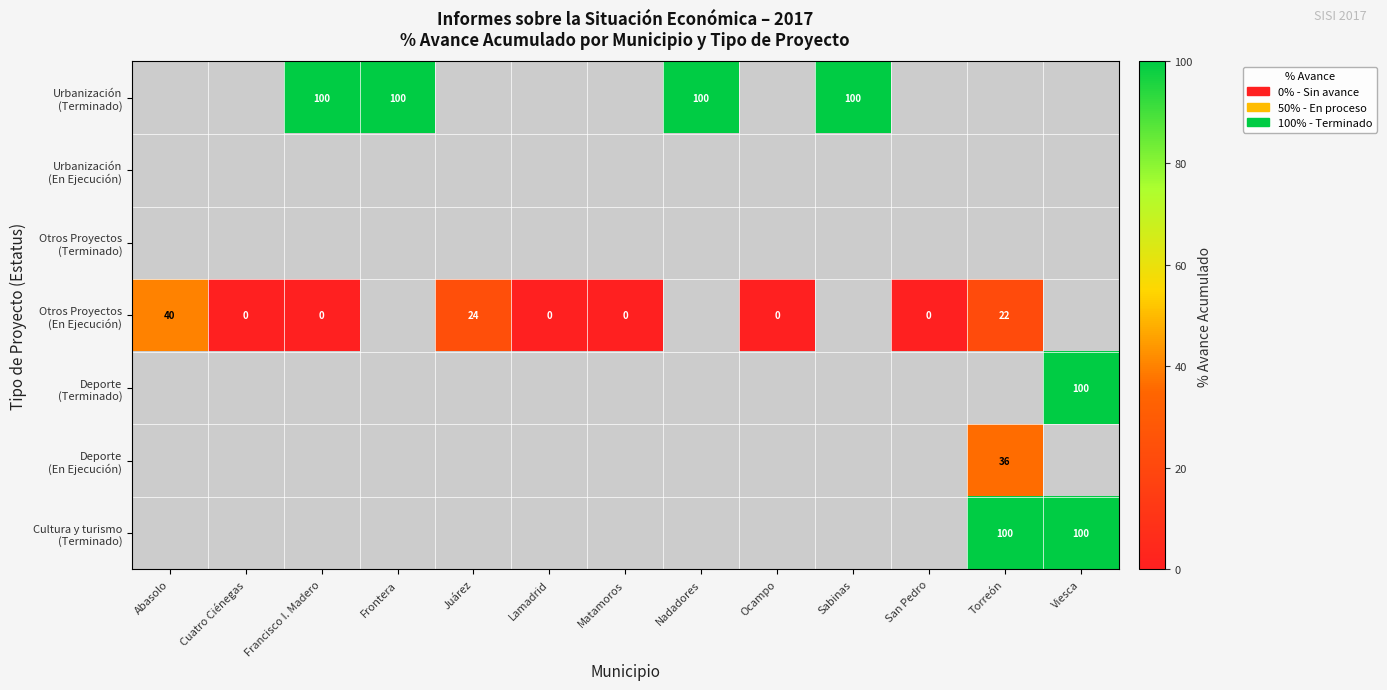

Is the value of Deporte (En Ejecución) at Lamadrid greater than the value of Urbanización (Terminado) at Frontera?

No